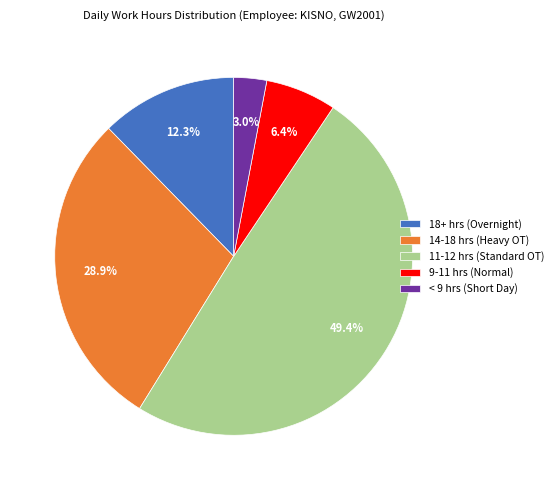

Count the number of slices in the pie.

5